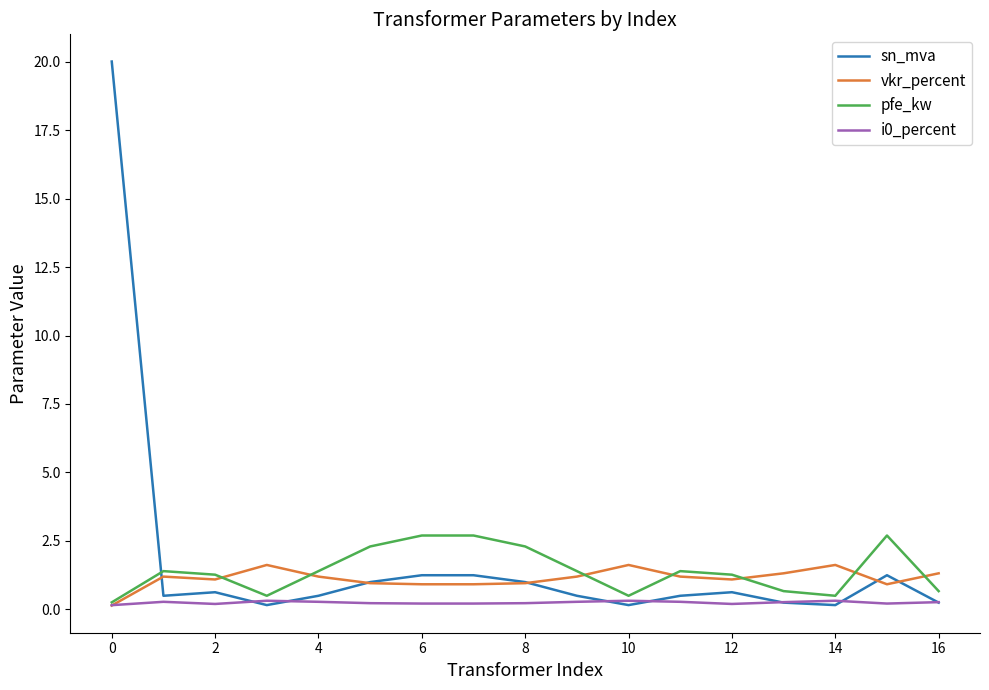

Which series has the widest spread of values?

sn_mva